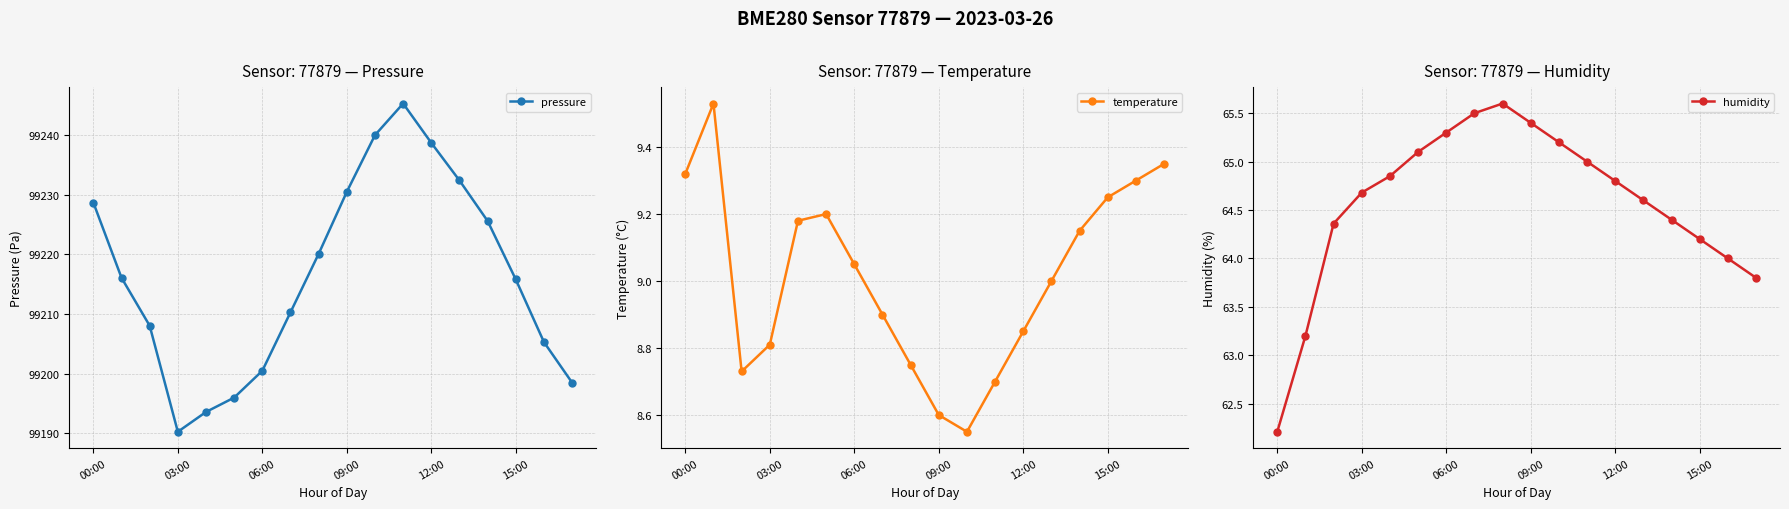

Which series has the widest spread of values?

pressure